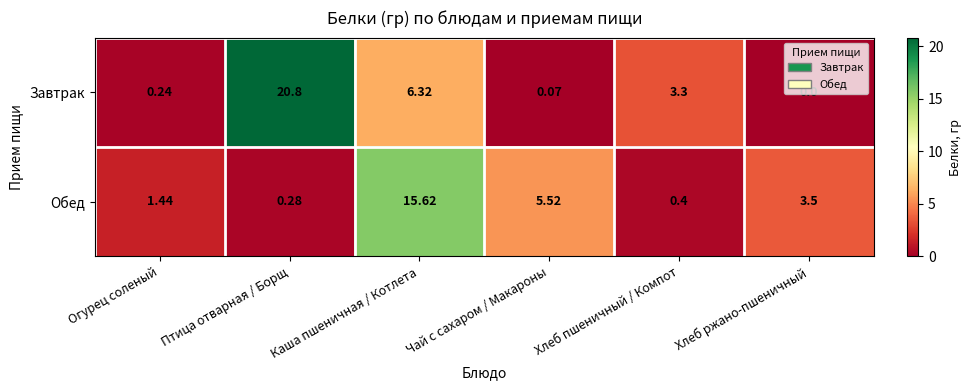

Which series has the widest spread of values?

Завтрак